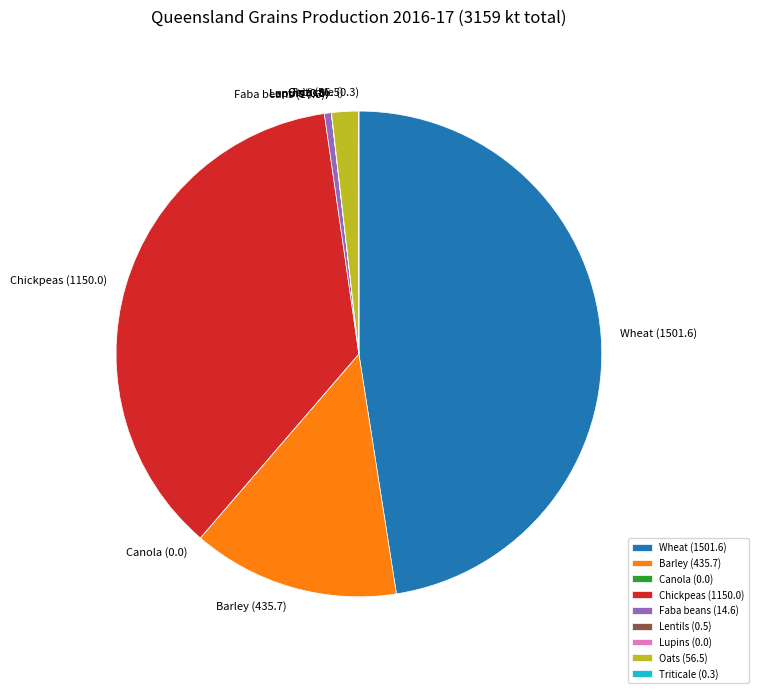

True or false: Oats (56.5) accounts for 2% of the total.

True